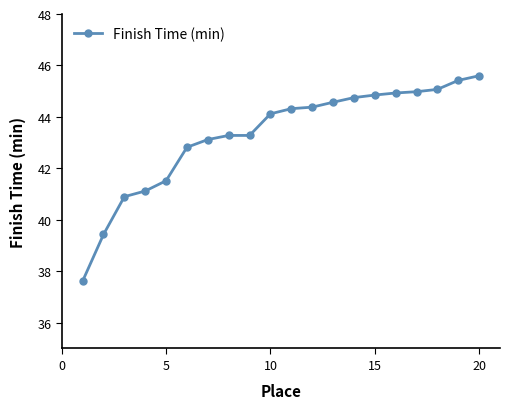

What is the difference between the maximum and second lowest values?

6.2